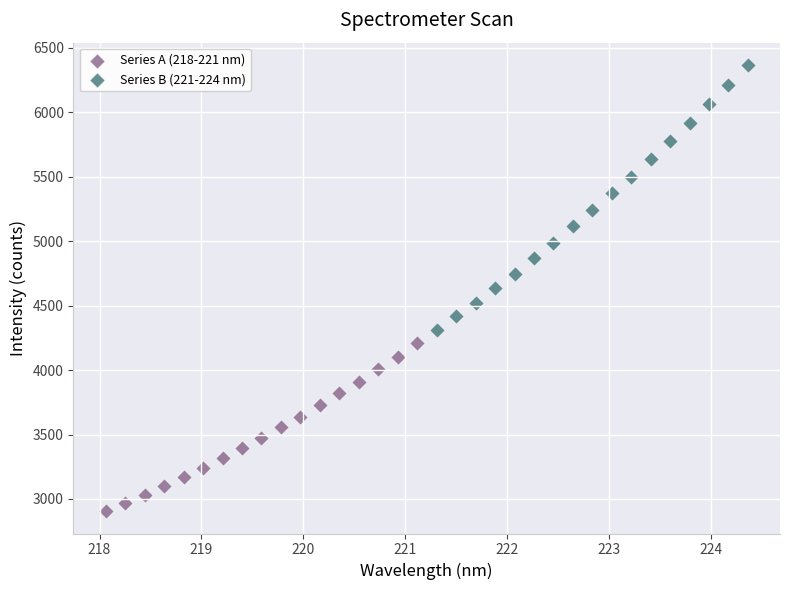

What are all the series names shown in the legend?

Series A (218-221 nm), Series B (221-224 nm)